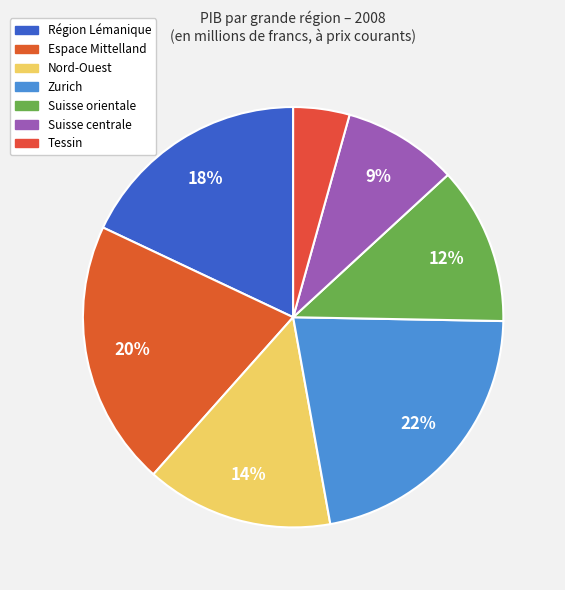

Does Suisse centrale represent more than half of the total?

No